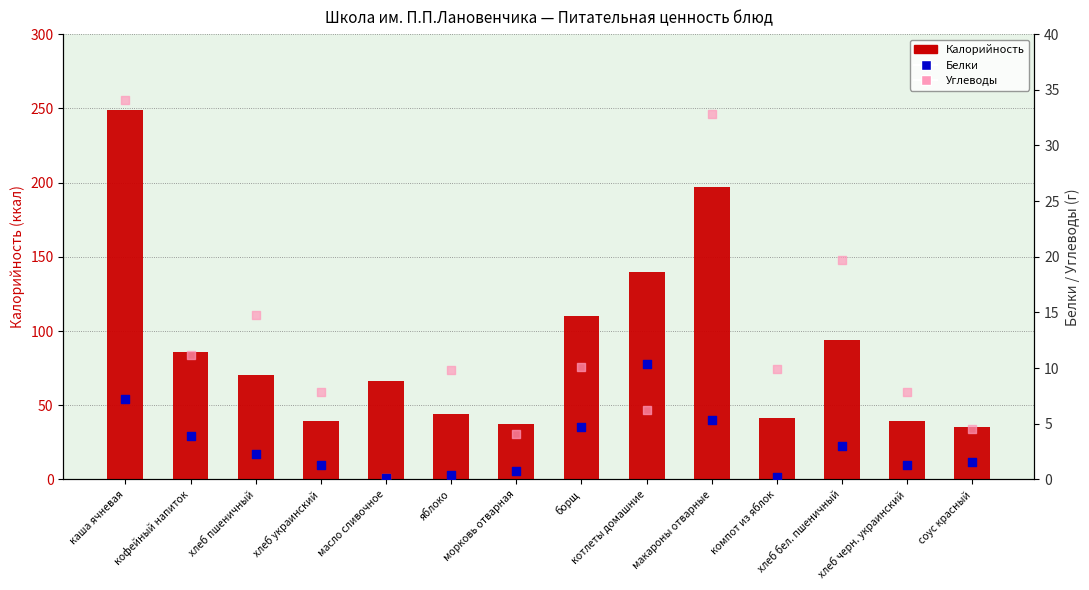

Is the value of Белки at хлеб пшеничный greater than the value of Калорийность at котлеты домашние?

No